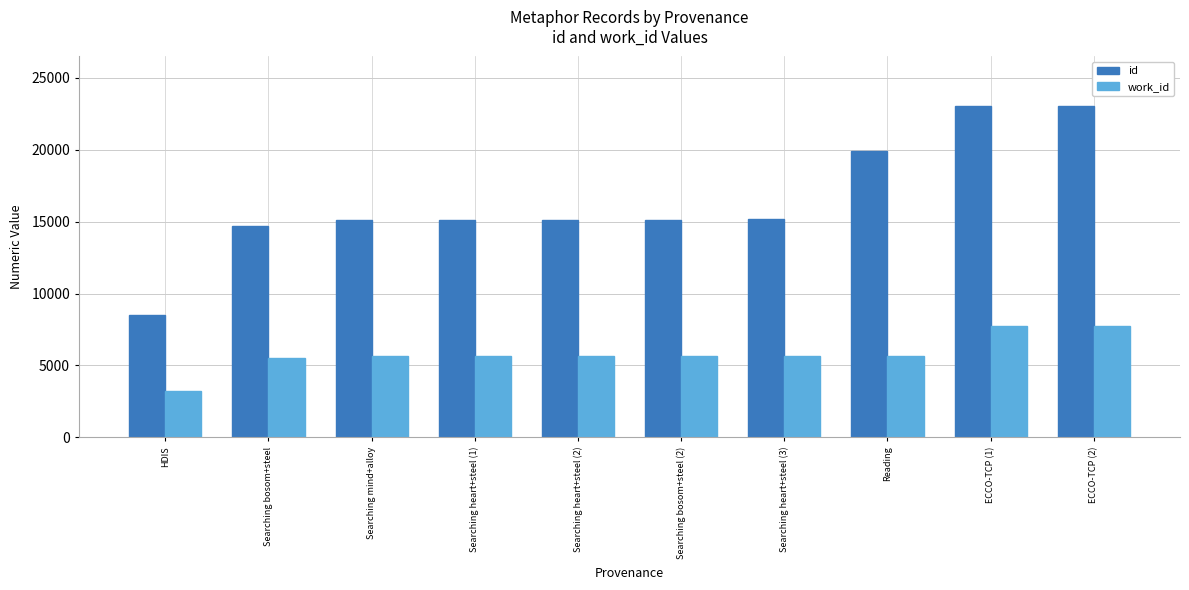

Is it true that id equals 15196 at Searching heart+steel (3)?

True